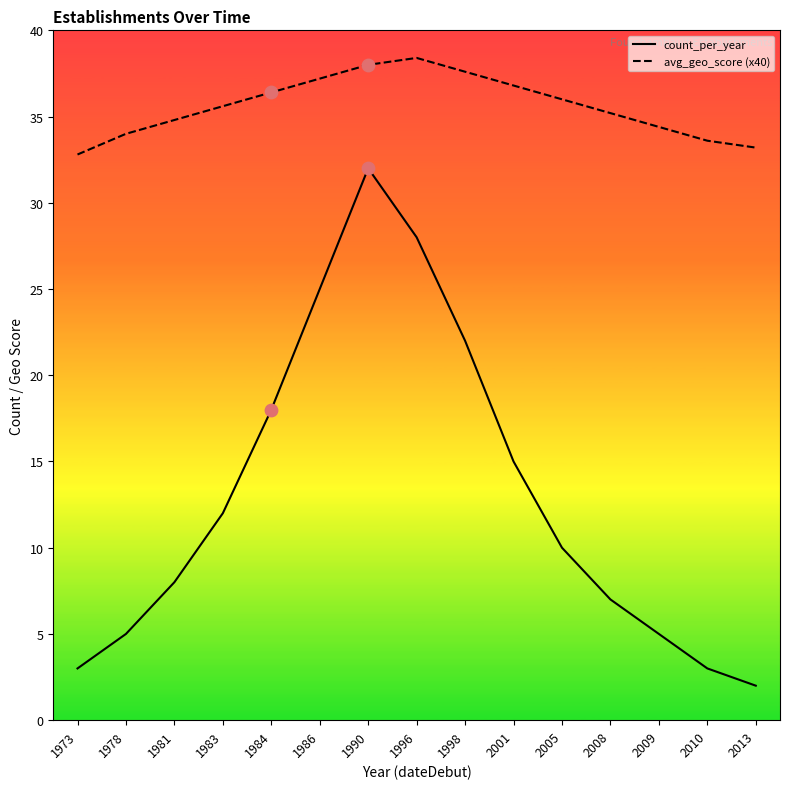

What is the total value across all series at 2010?

36.6